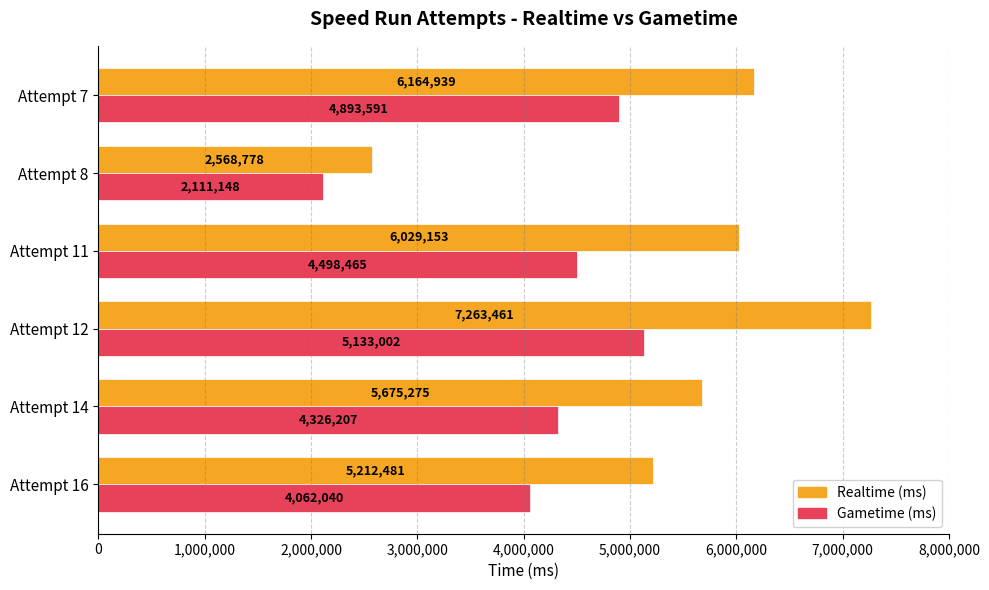

The value of Gametime (ms) at Attempt 16 is 4062040. True or false?

True